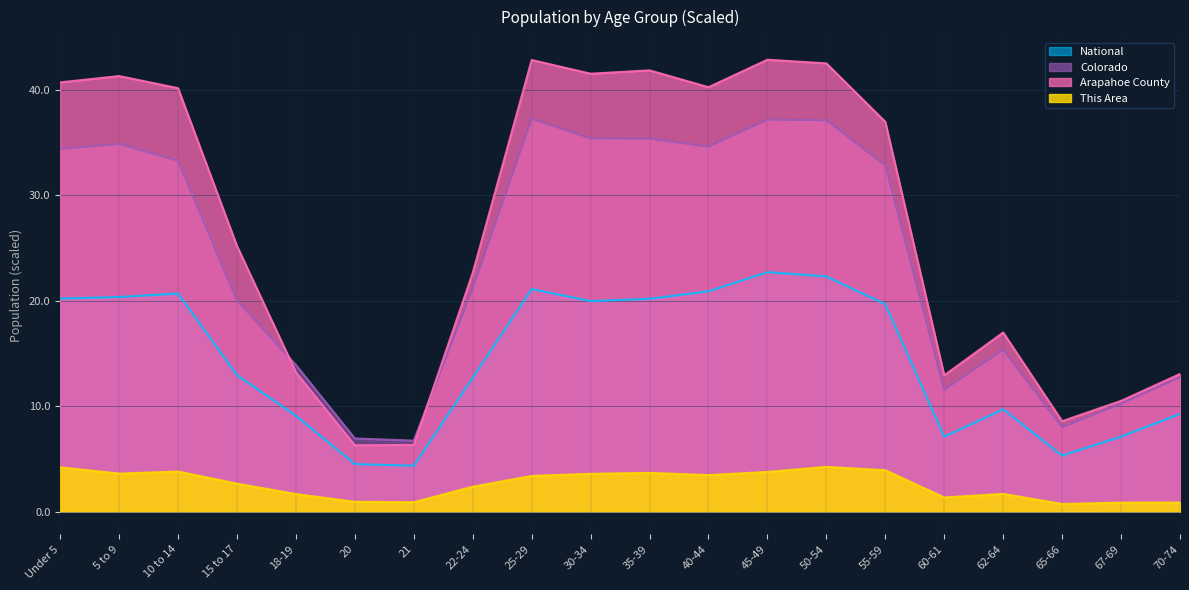

What is the value of the National point at the 14th from the left?

22.3